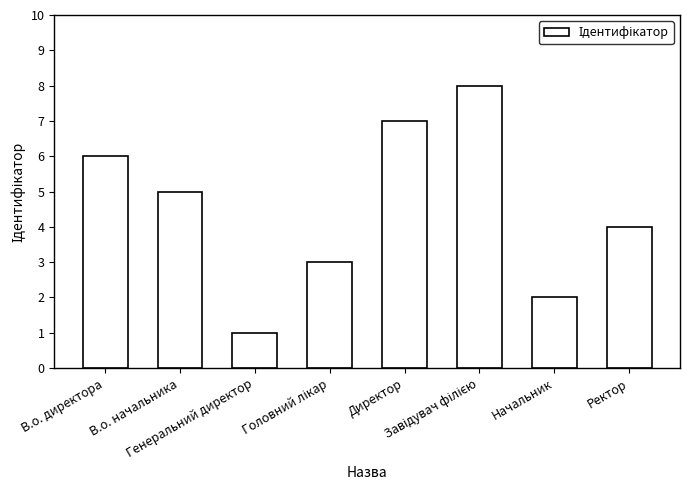

What is the maximum value shown in the chart?

8